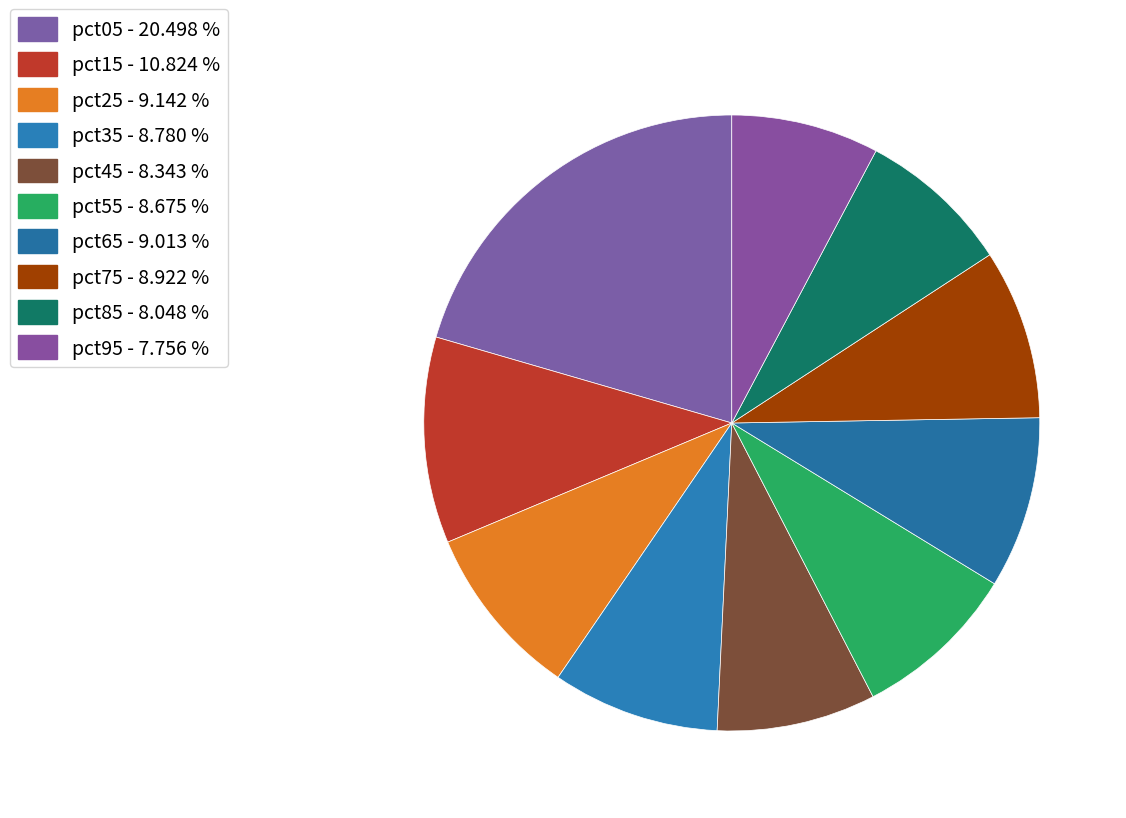

True or false: pct05 accounts for 11% of the total.

False